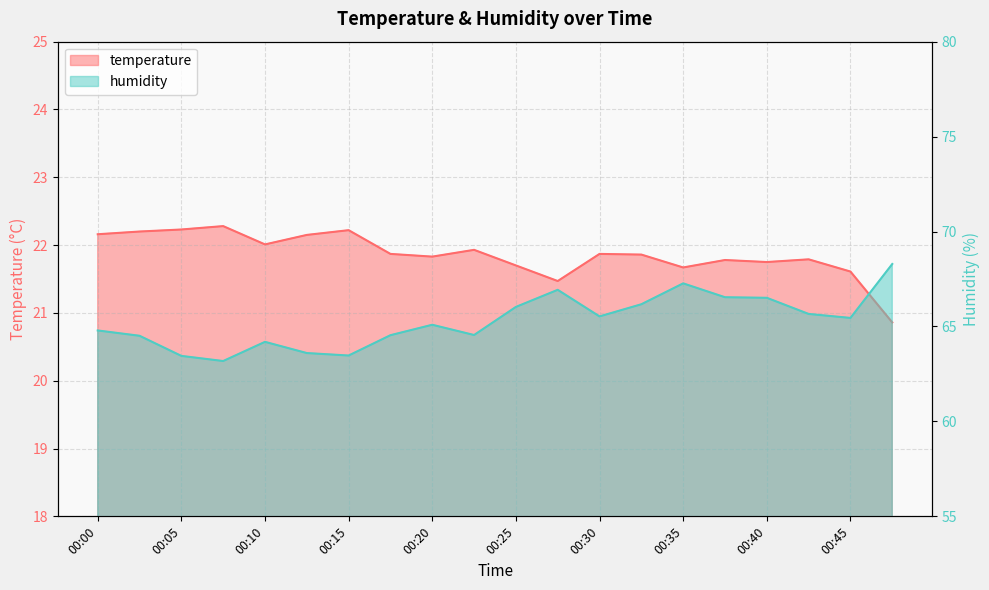

Is it true that temperature equals 4.8 at 00:25?

False